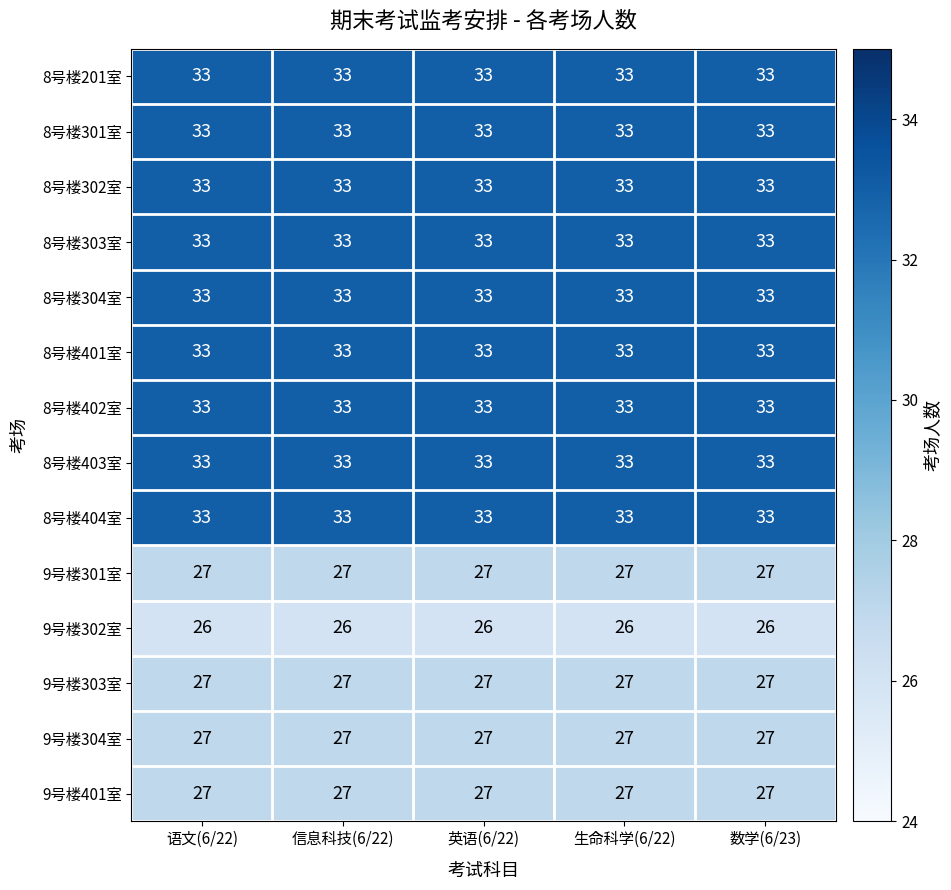

What is the lowest value of the 8号楼402室 series?

33